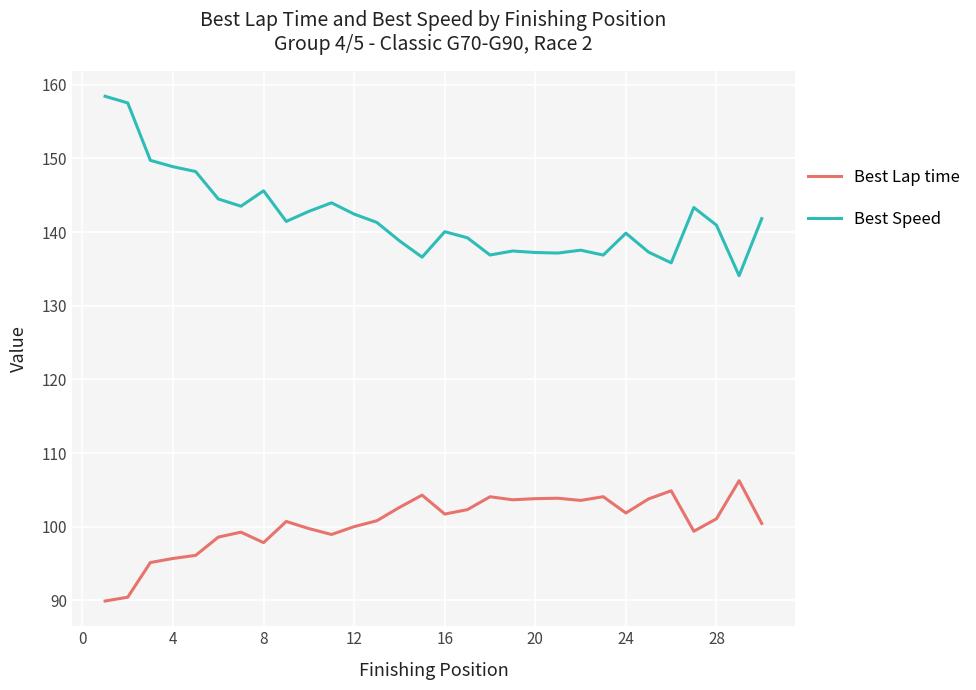

Which series has the largest range (max minus min)?

Best Speed